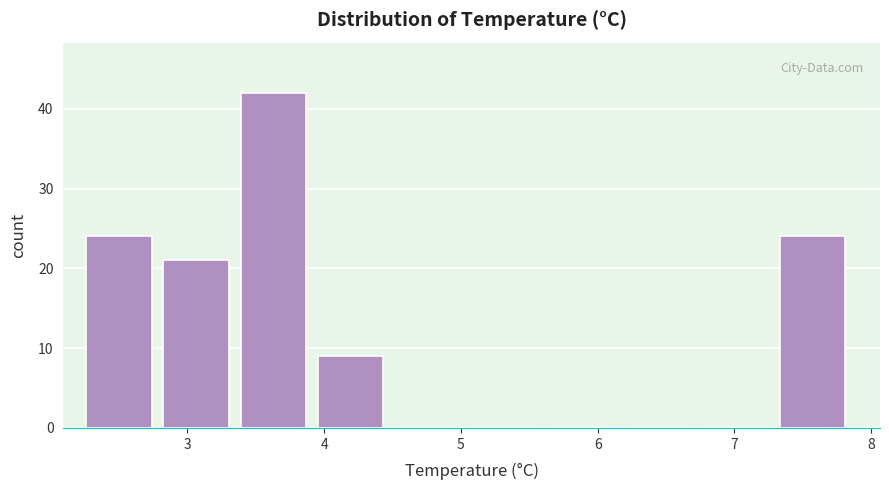

Reading left to right, list every bar in this chart as the range it spans on the x-axis followed by its height. Neither the bar edges nor the heights are printed on the chart, so give them approximately, as read against the axes.

2.3 to 2.8: 24
2.8 to 3.4: 21
3.4 to 4.0: 42
4.0 to 4.5: 9
4.5 to 5.1: 0
5.1 to 5.6: 0
5.6 to 6.2: 0
6.2 to 6.8: 0
6.8 to 7.3: 0
7.3 to 7.9: 24